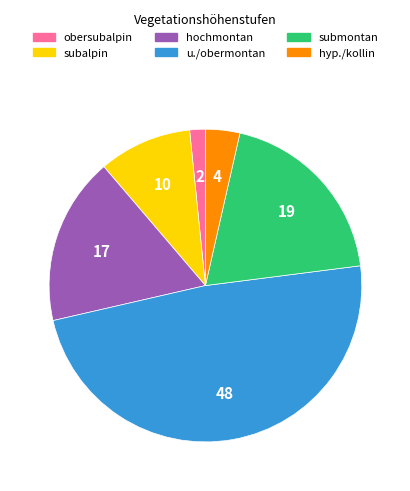

Is there any slice that represents more than half of the pie?

No